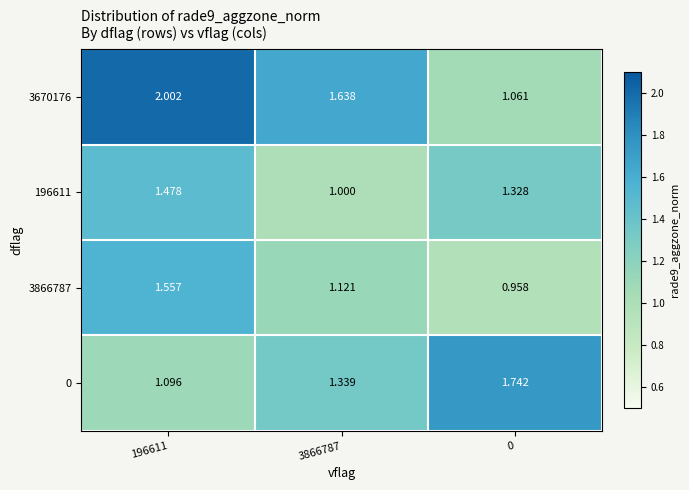

At which category is the sum across all series the highest?

196611